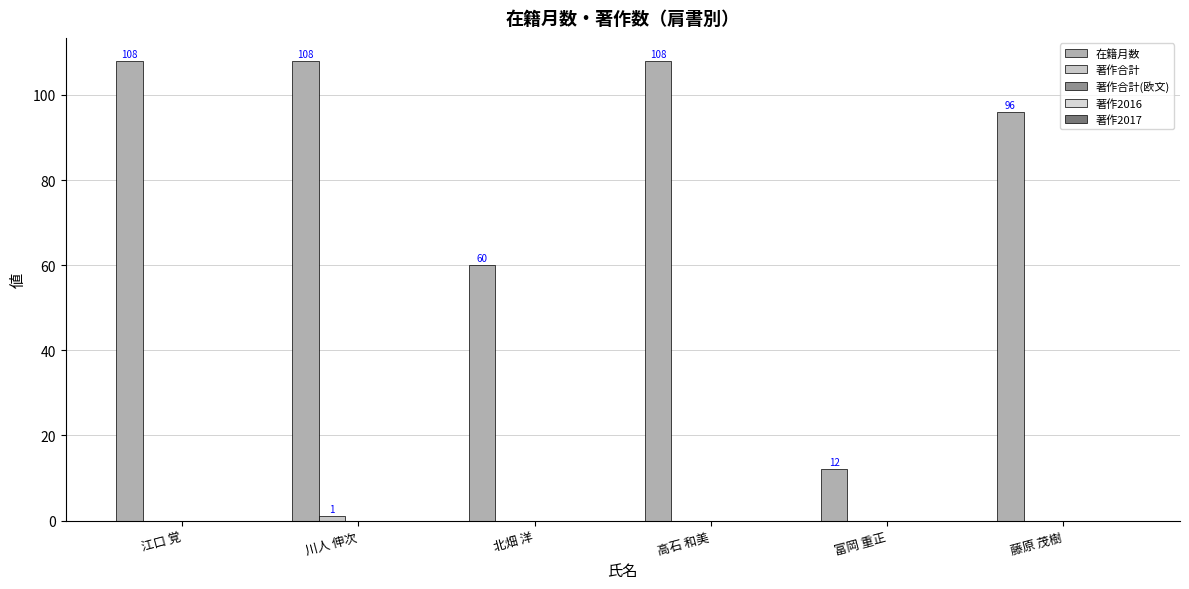

What is the spread (max minus min) of values at 北畑 洋?

60